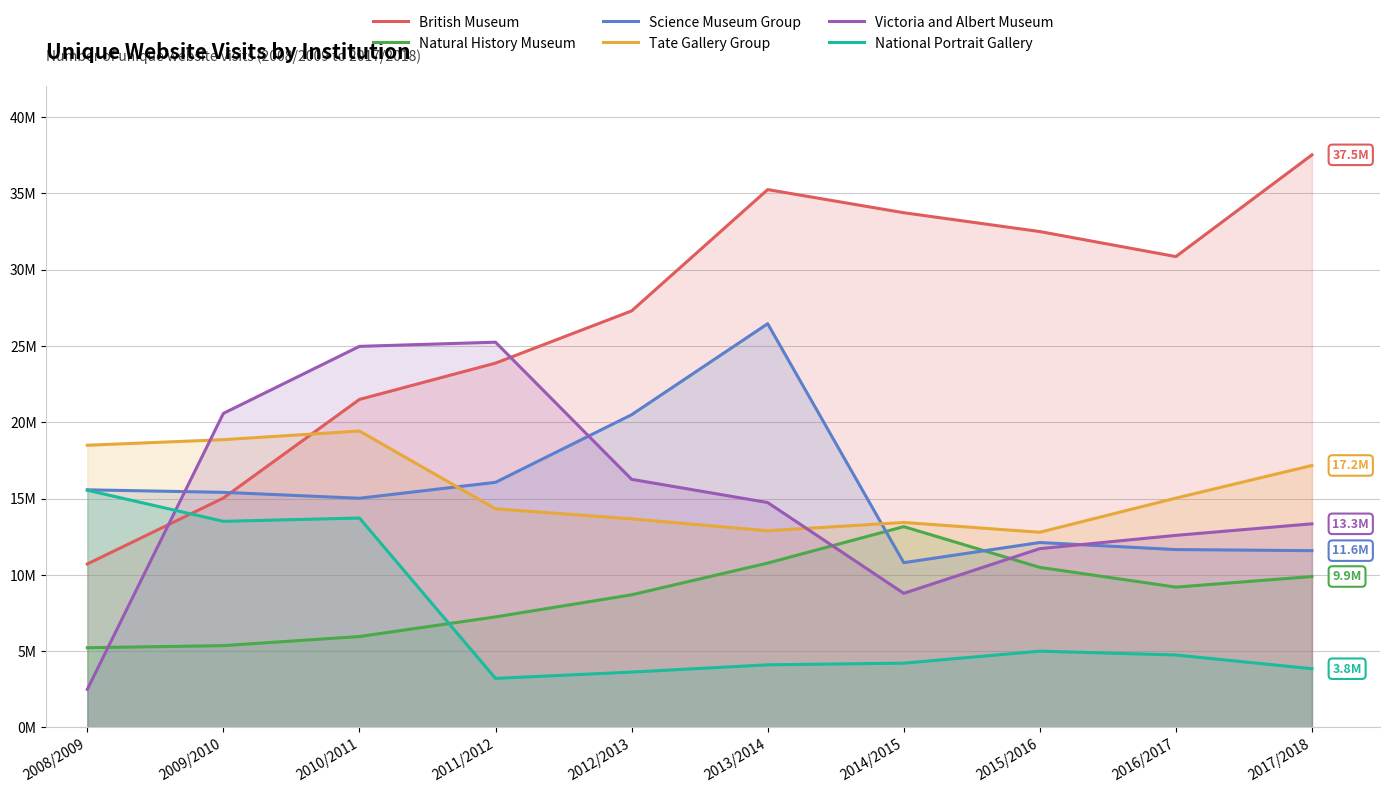

What are all the series names shown in the legend?

British Museum, Natural History Museum, Science Museum Group, Tate Gallery Group, Victoria and Albert Museum, National Portrait Gallery